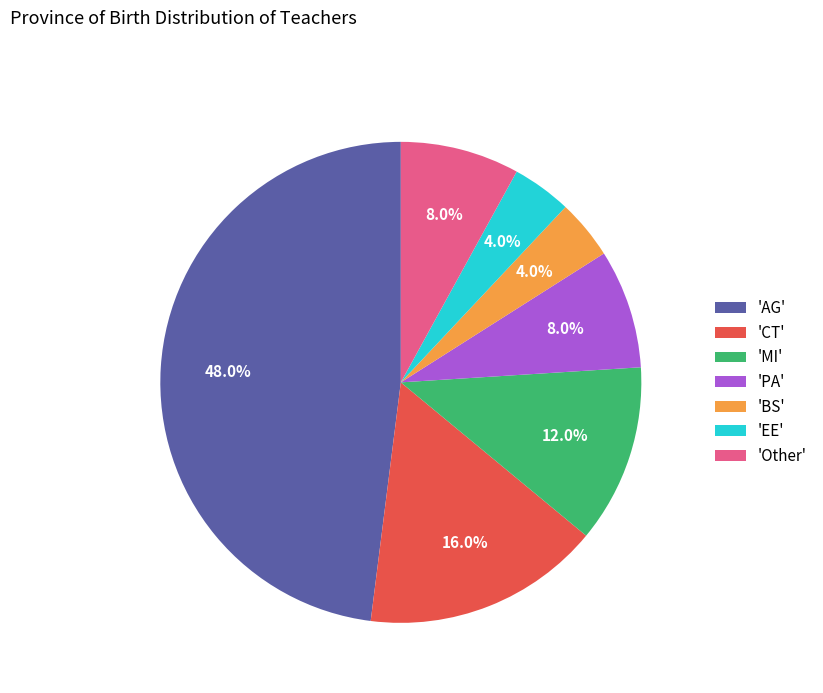

To the nearest percent, what is the average slice percentage?

14%